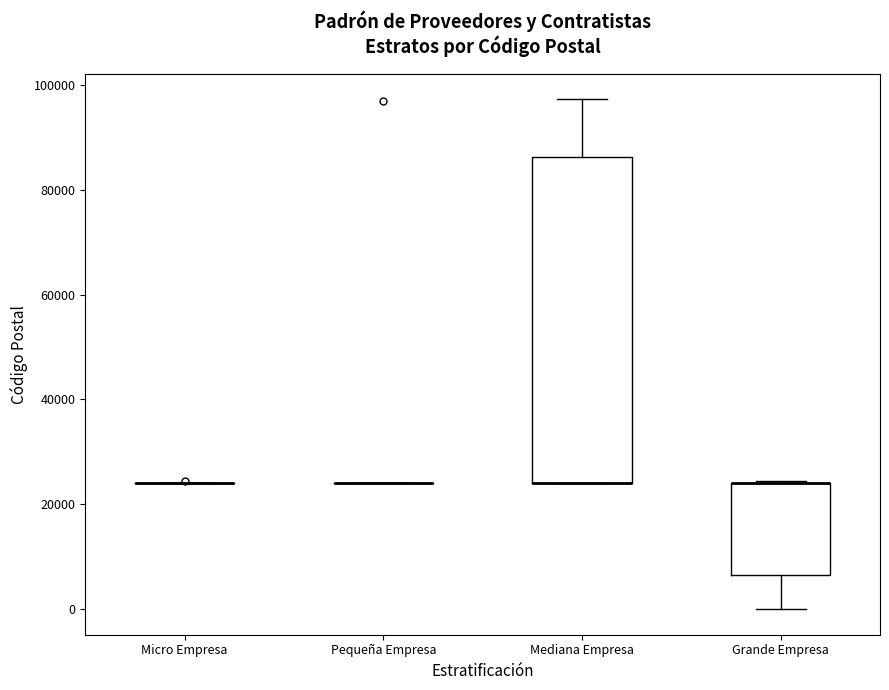

Reading left to right, transcribe this box plot: for each box, give where its median line is, the range the box spans, and where its two whiskers end, as read against the y-axis. The values are not printed on the chart, so give them approximately, as read against the axis.

Micro Empresa: box collapsed to a line at 24000, whiskers 24000 to 24000
Pequeña Empresa: box collapsed to a line at 24000, whiskers 24000 to 24000
Mediana Empresa: median 24000 (drawn on the box's lower edge), box 24000 to 86000, whiskers 24000 to 98000
Grande Empresa: median 24000 (drawn on the box's upper edge), box 6000 to 24000, whiskers 0 to 24000